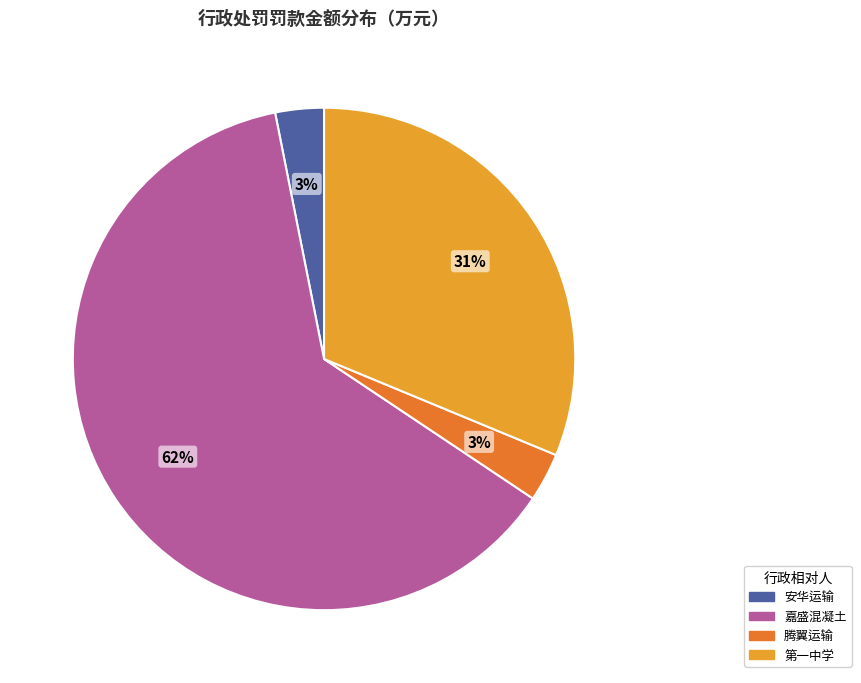

How many slices are in this pie chart?

4